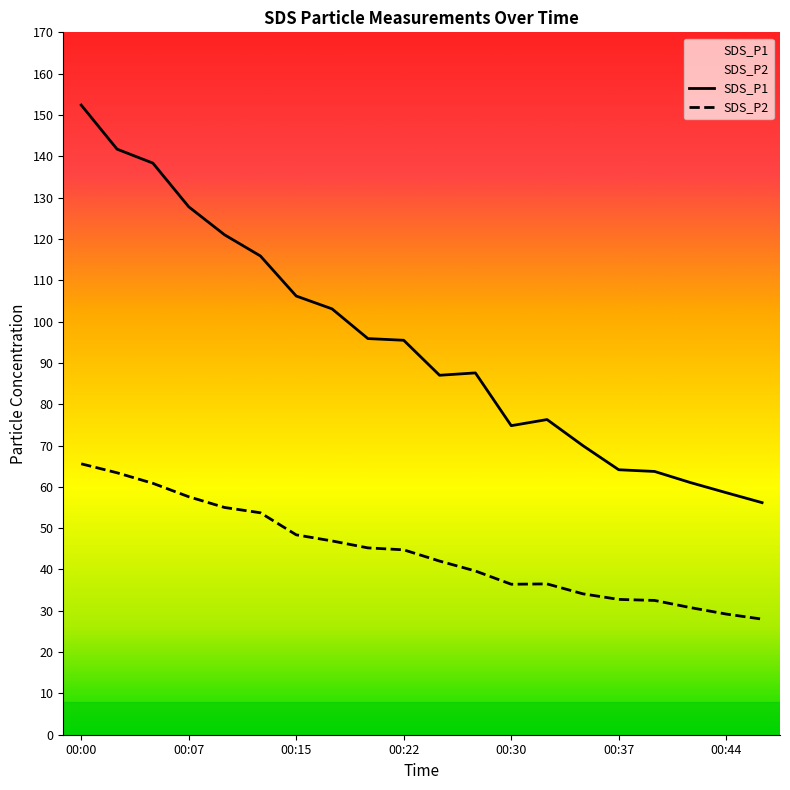

Which series changed the most between 00:02 and 00:30?

SDS_P1